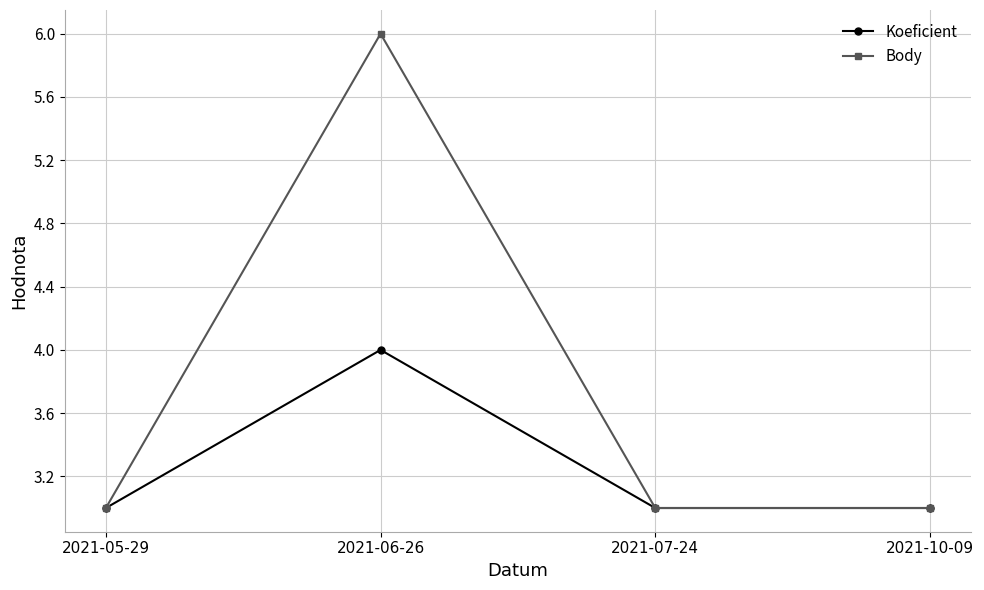

At which category is the sum across all series the highest?

2021-06-26